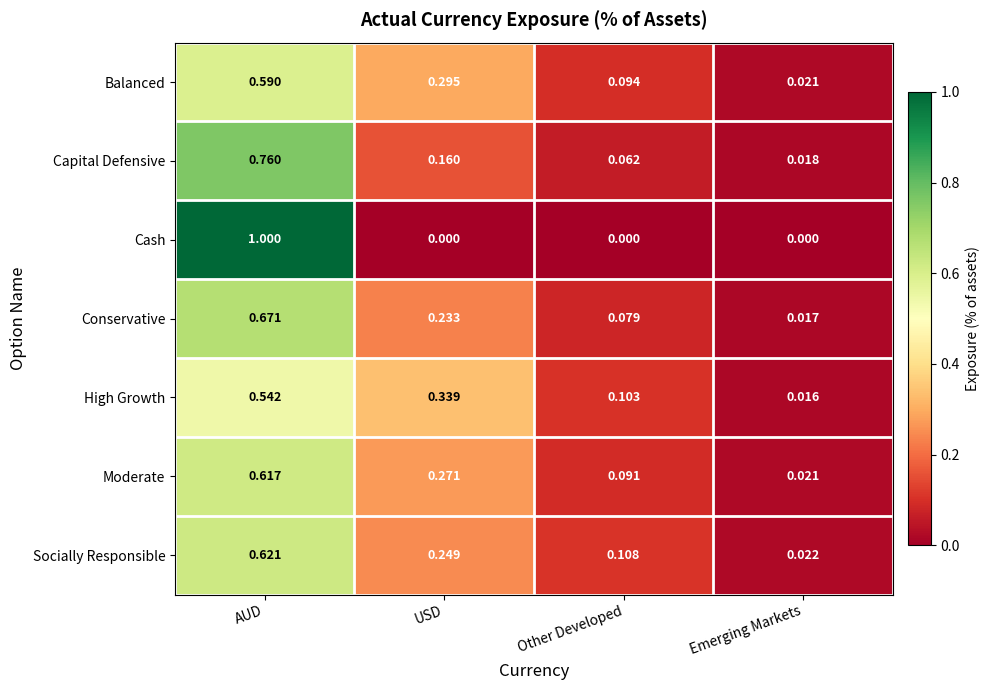

At which category is the sum across all series the highest?

AUD